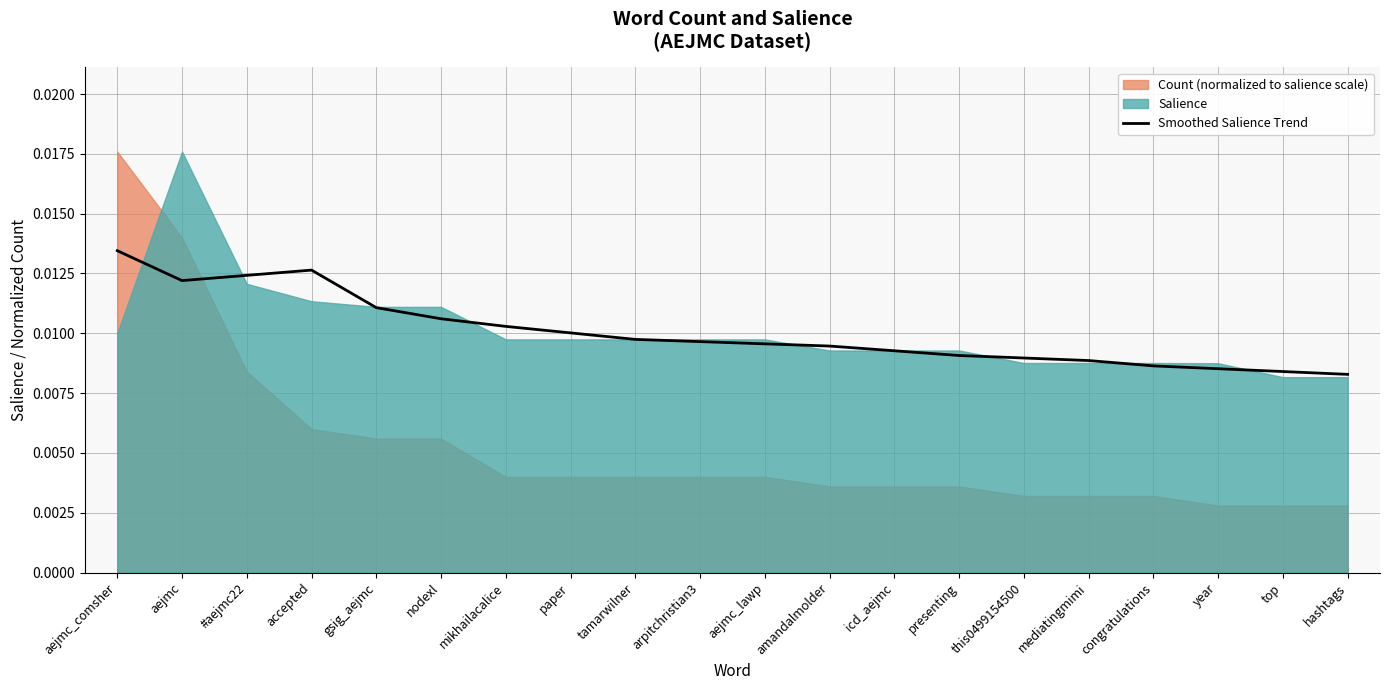

At which category does the data reach its first local valley?

aejmc